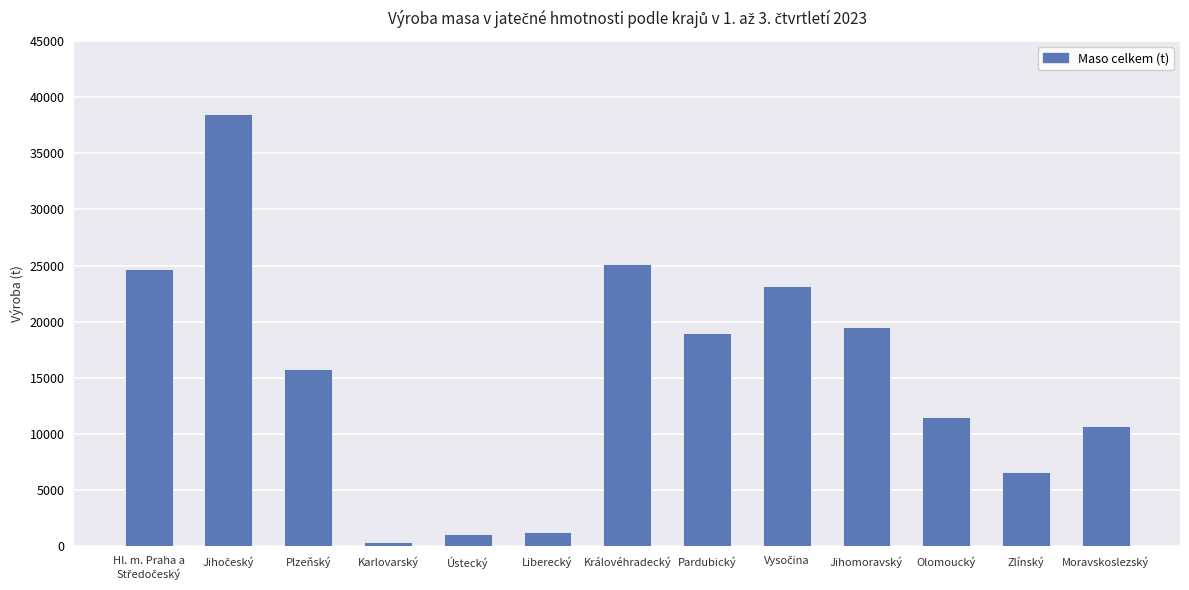

What is the difference between the maximum and minimum values?

38076.6